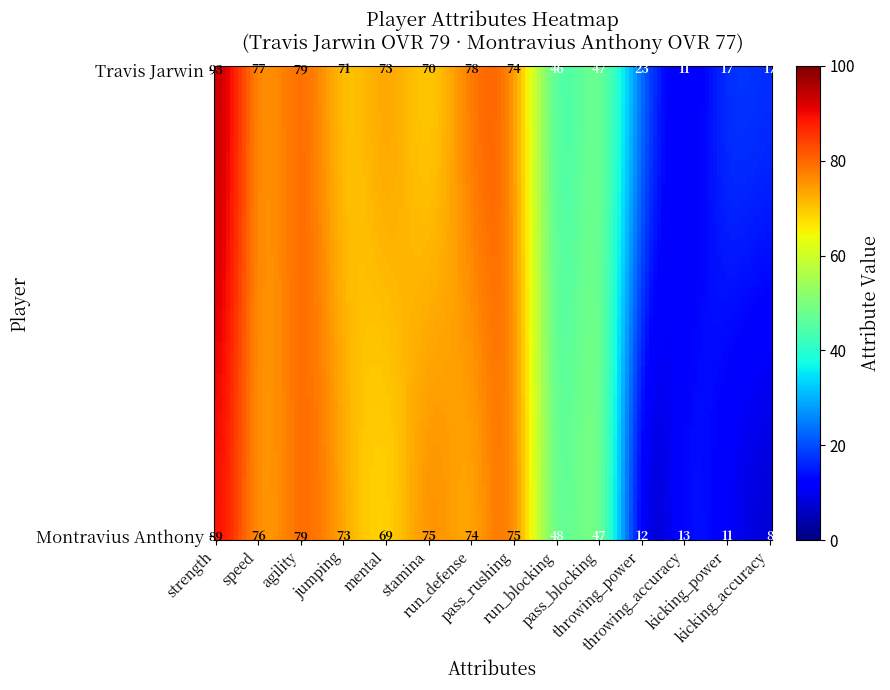

At which label does Travis Jarwin reach its minimum?

throwing_accuracy